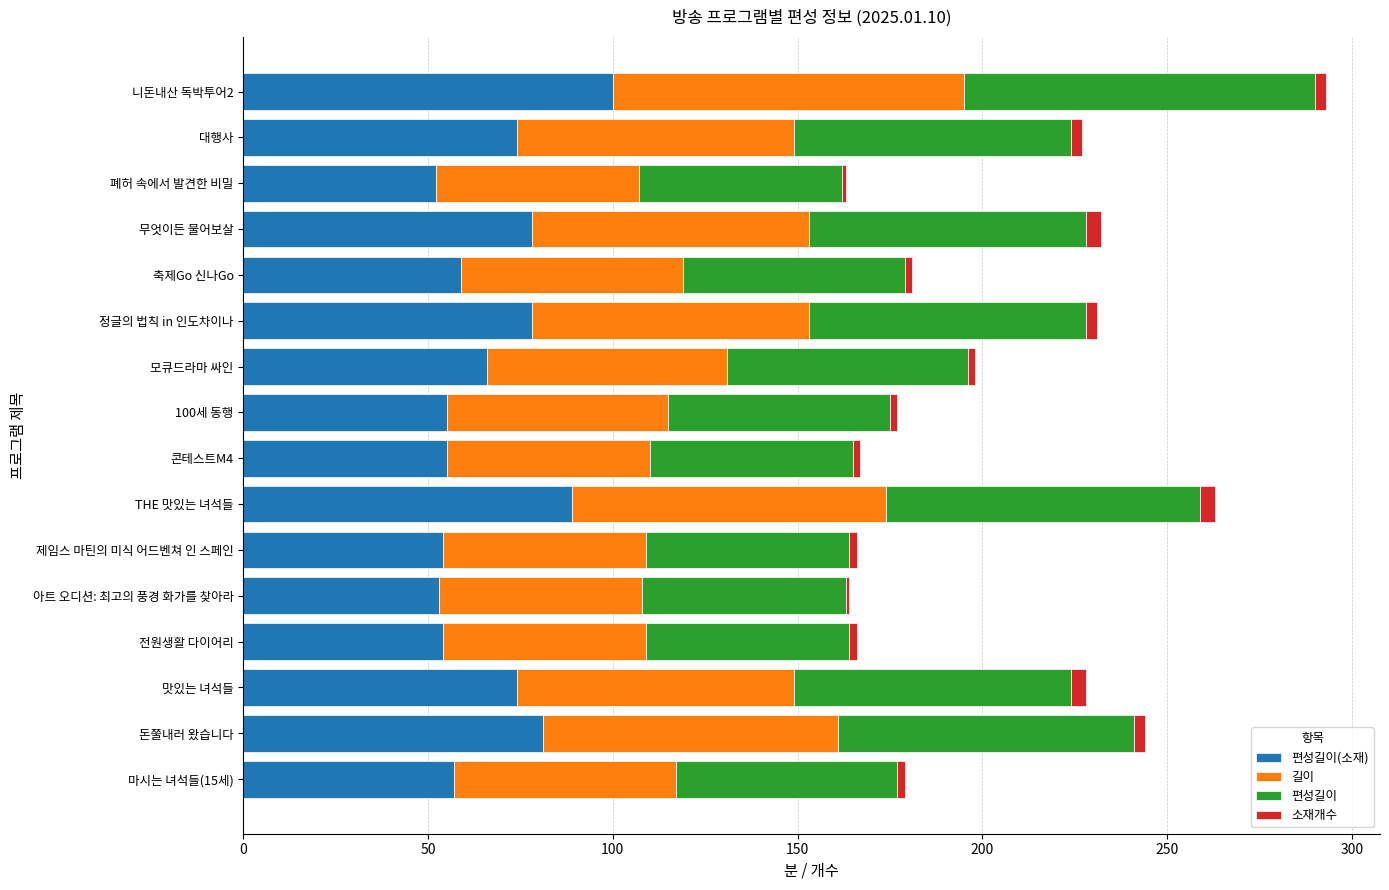

At which category is the sum across all series the highest?

니돈내산 독박투어2